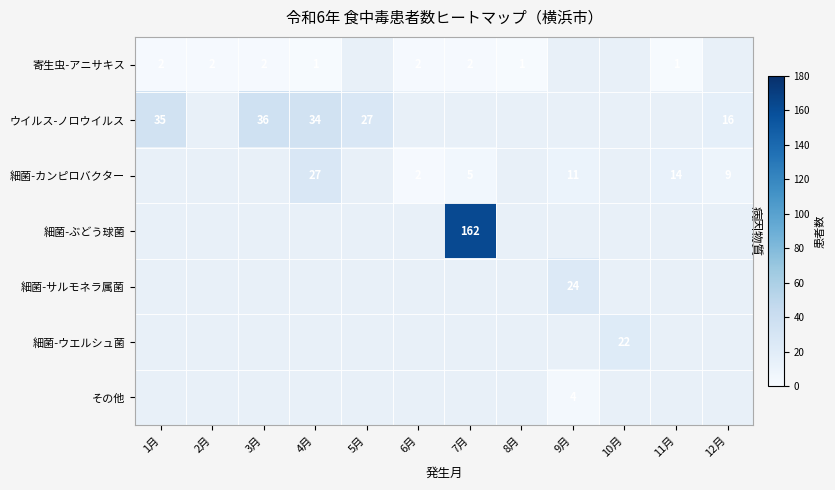

Is it true that 寄生虫-アニサキス equals 0 at 4月?

False